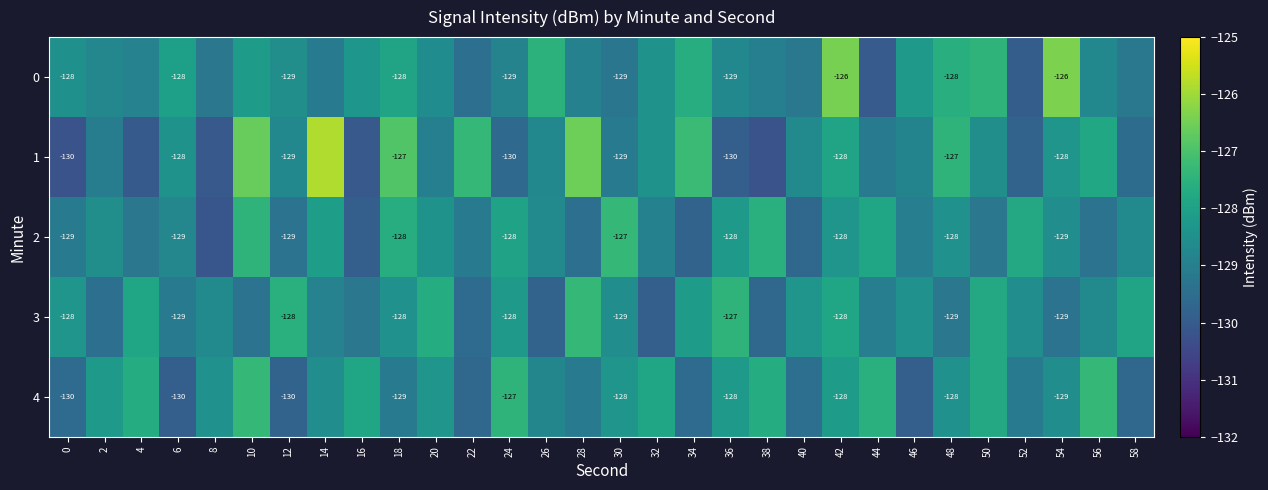

How many categories are shown in the chart?

30